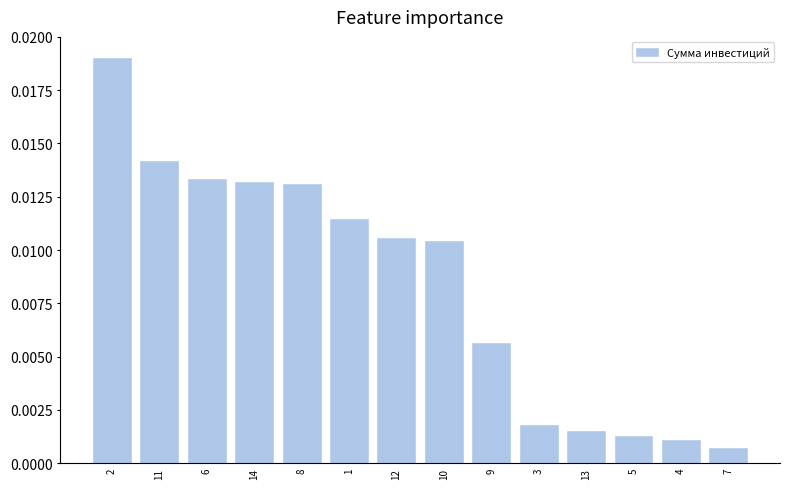

How many bars are there in total?

14